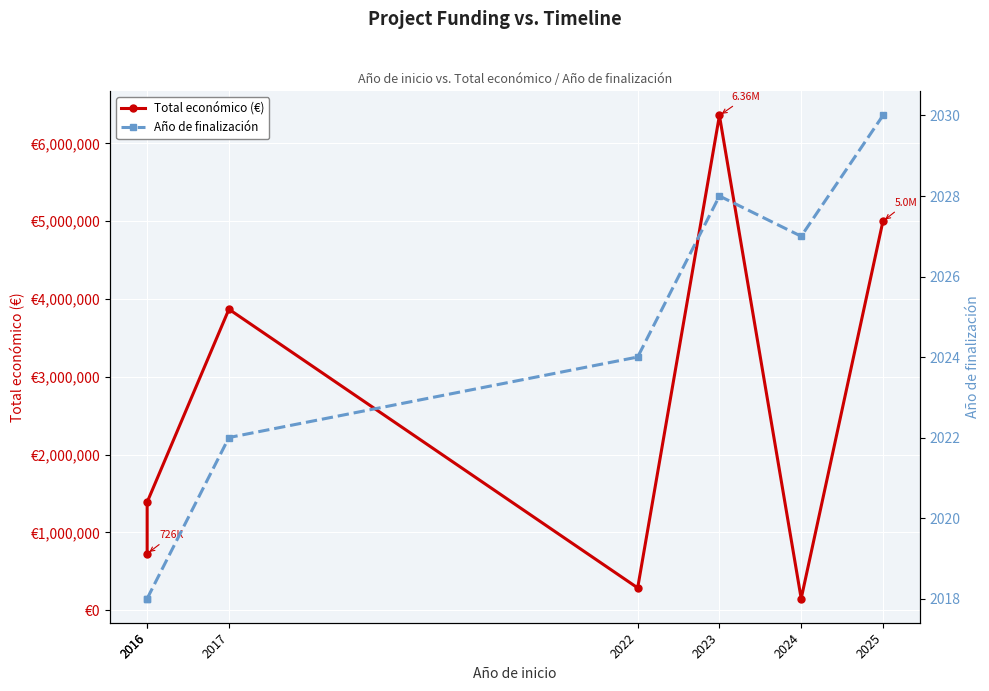

The Total económico (€) series shows 1389196 at 2016. True or false?

True